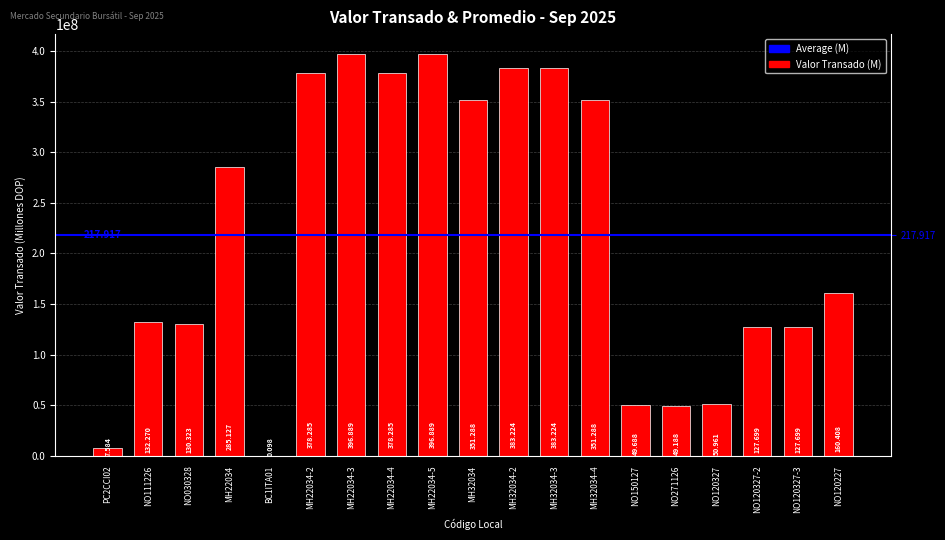

What is the label of the 3rd bar from the left?

NO030328